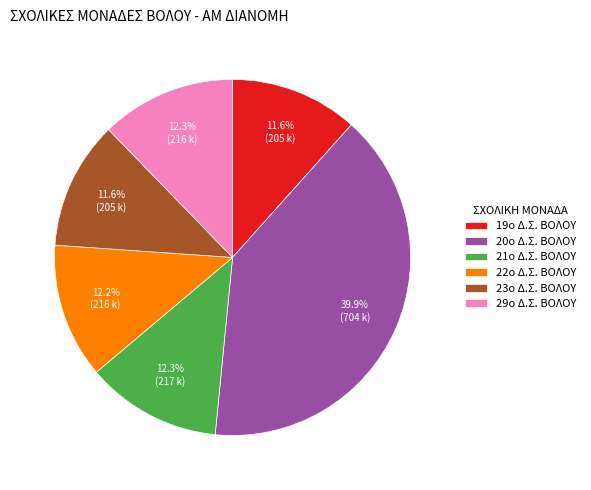

What percentage is the 22o Δ.Σ. ΒΟΛΟΥ slice, to the nearest percent?

12%